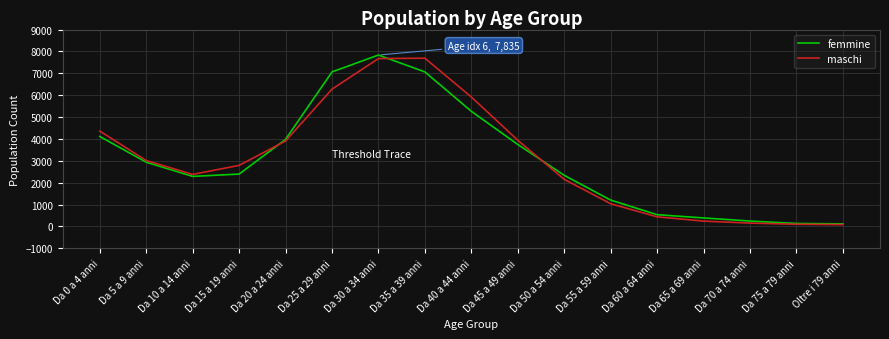

How many lines are shown in the chart?

2